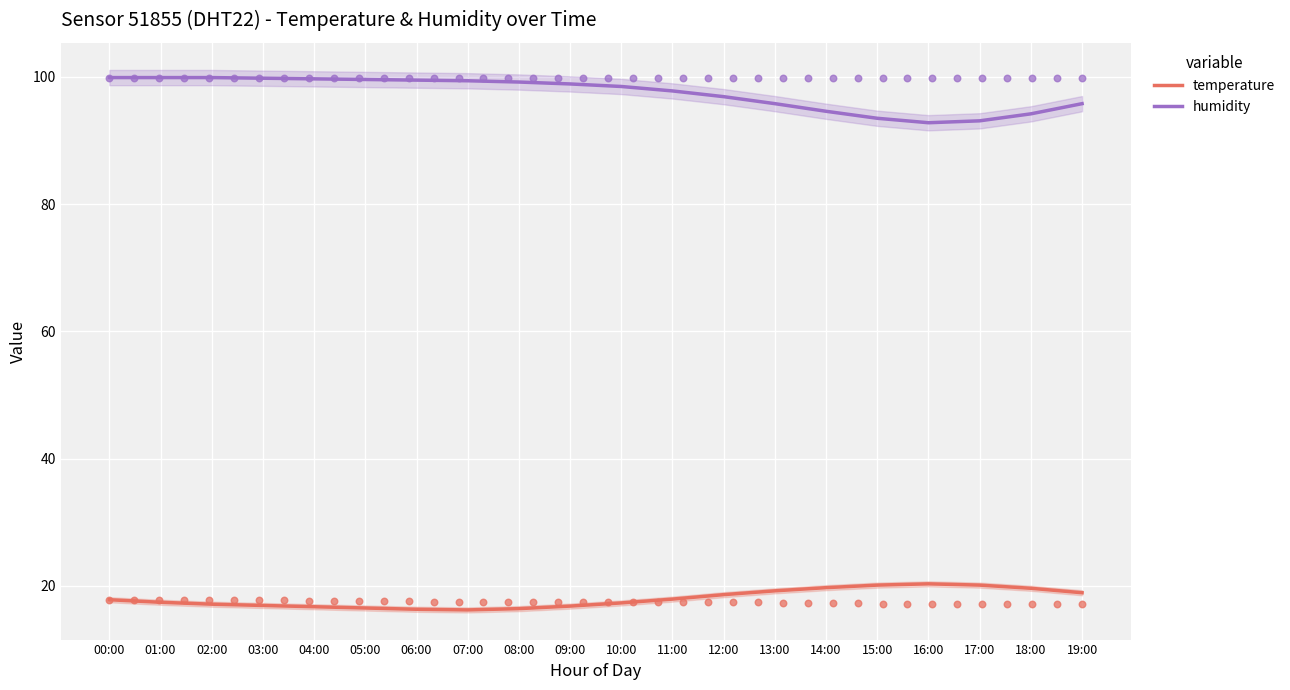

Which series contains the highest Y value?

humidity